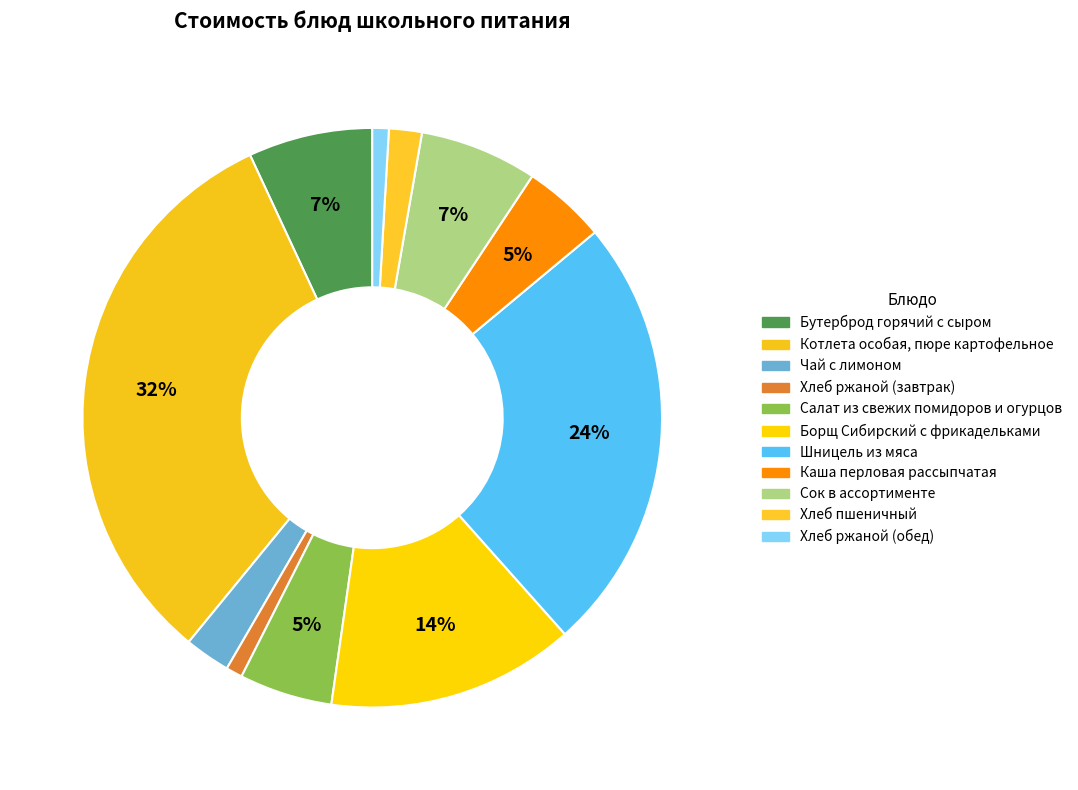

To the nearest percent, what is the average slice percentage?

9%